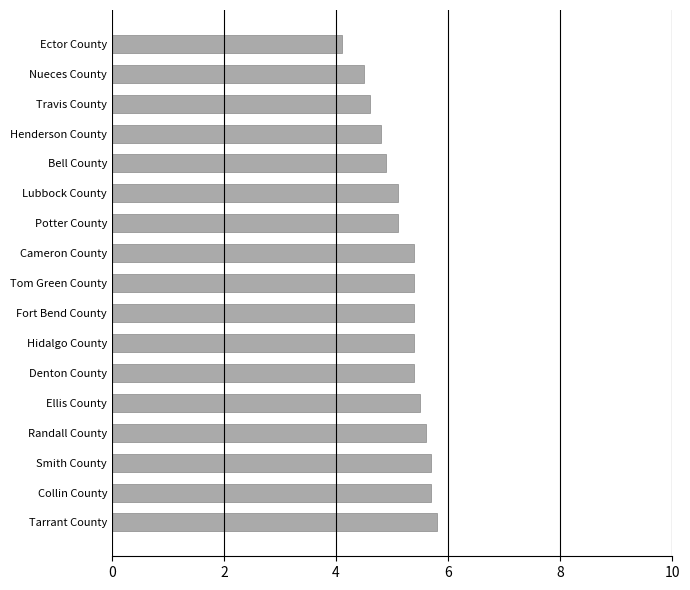

The chart shows a value of 2.8 at Cameron County. True or false?

False